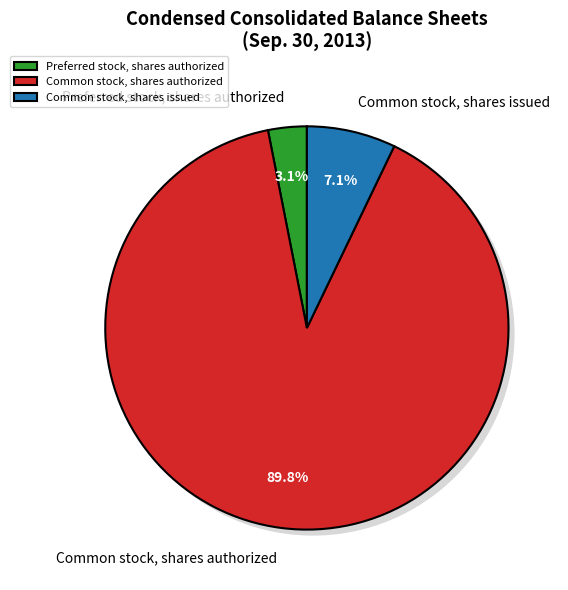

Is there any slice that represents more than half of the pie?

Yes